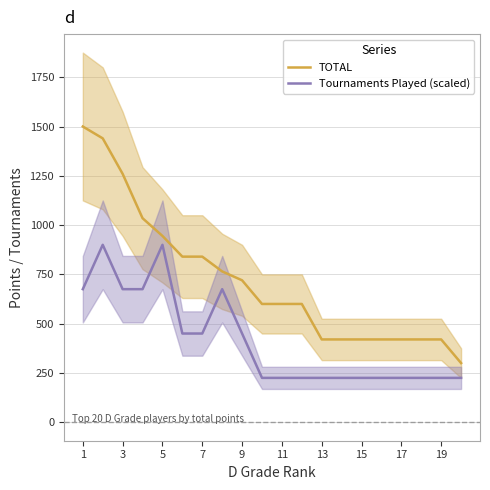

How many lines are shown in the chart?

2